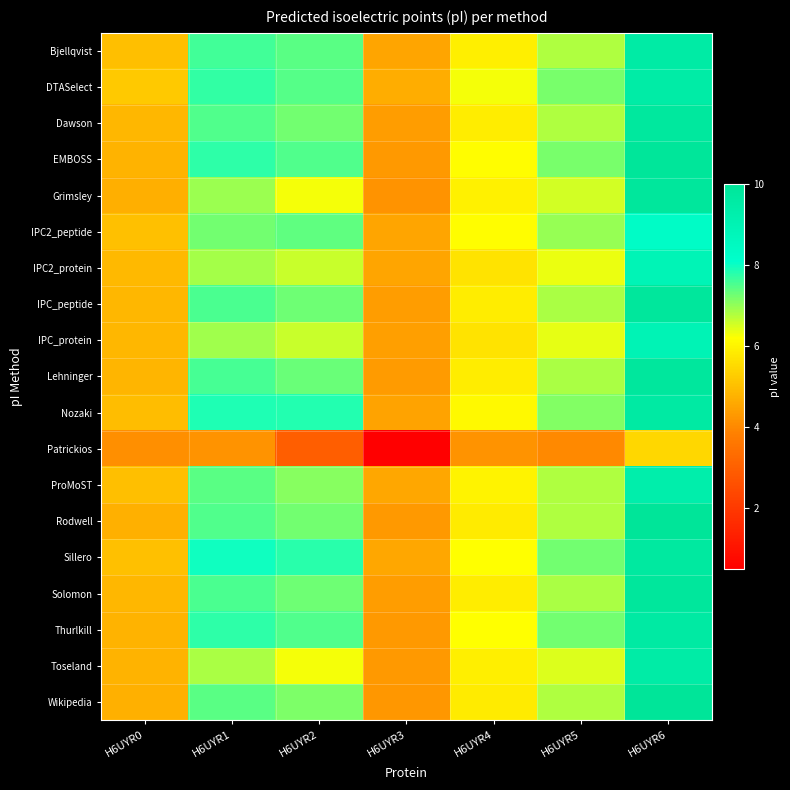

At how many categories does at least one series exceed 7?

4